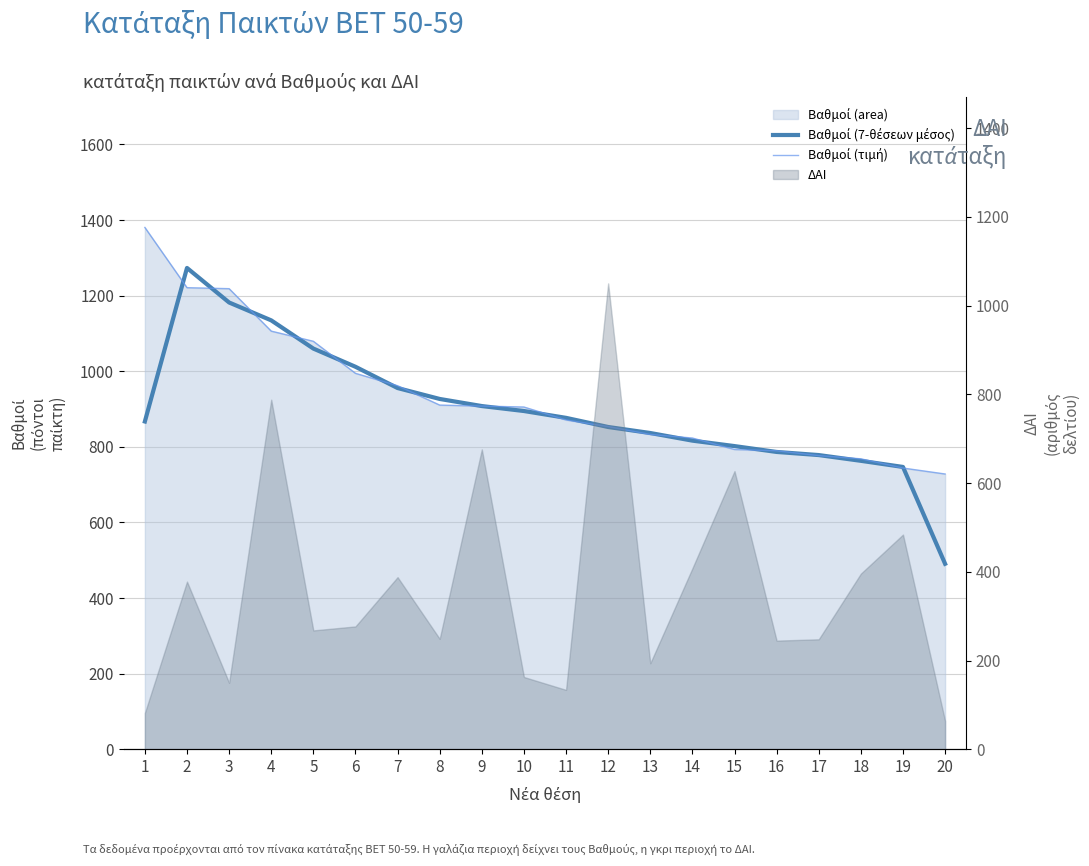

How many data points in Βαθμοί (7-θέσεων μέσος) are less than 876?

10